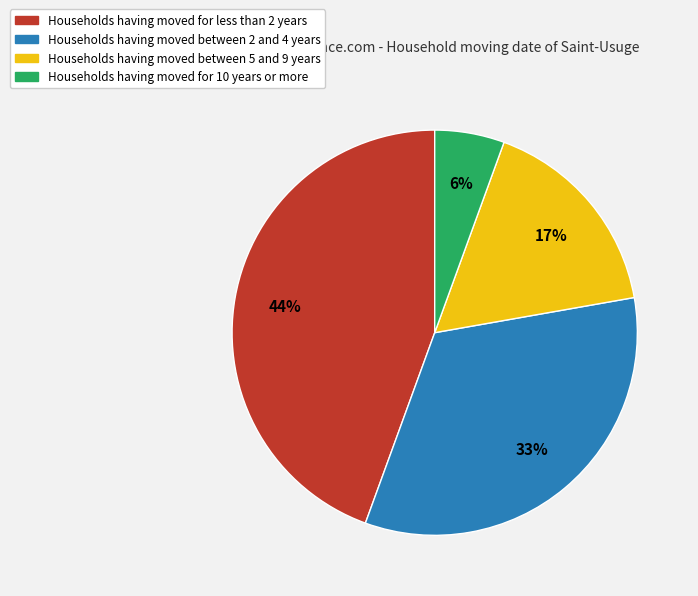

Does any single category account for the majority?

No